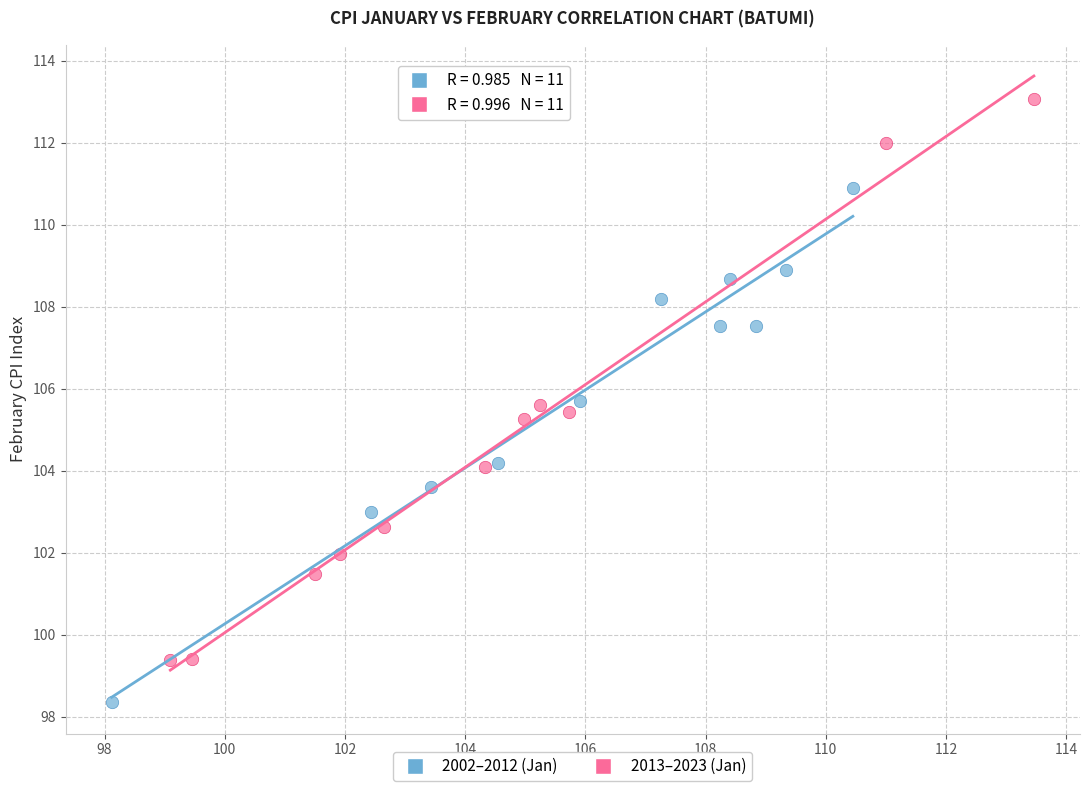

Which series contains the highest Y value?

2013–2023 (Jan)